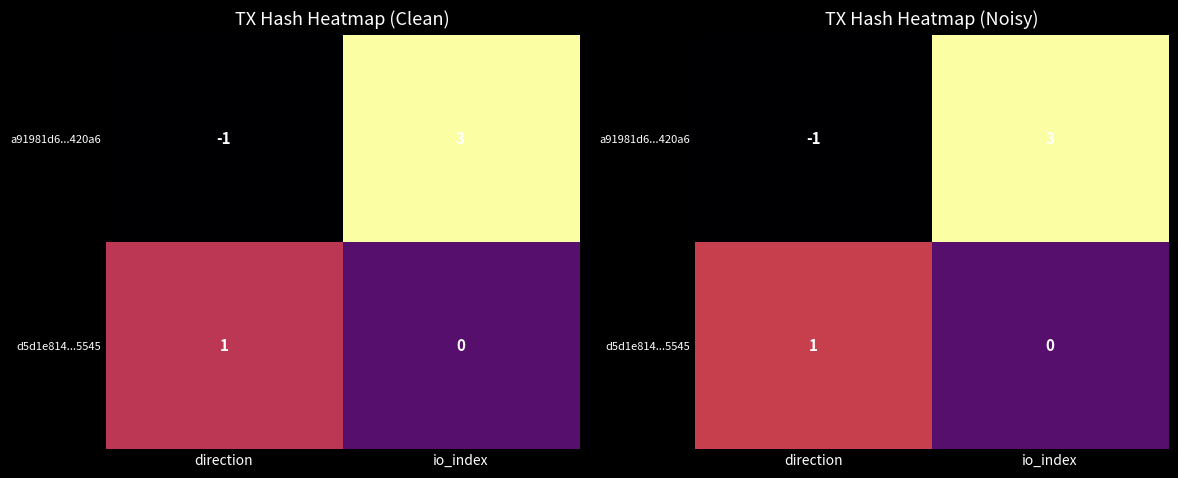

Is the value of a91981d6...420a6 at io_index greater than the value of d5d1e814...5545 at direction?

Yes